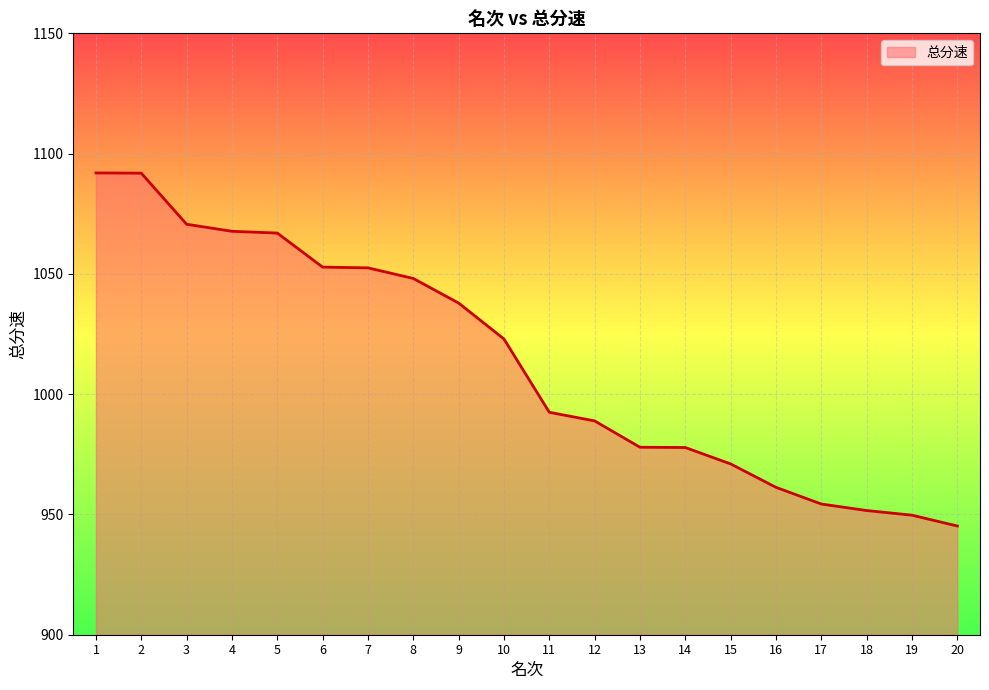

What is the smallest value displayed?

945.2